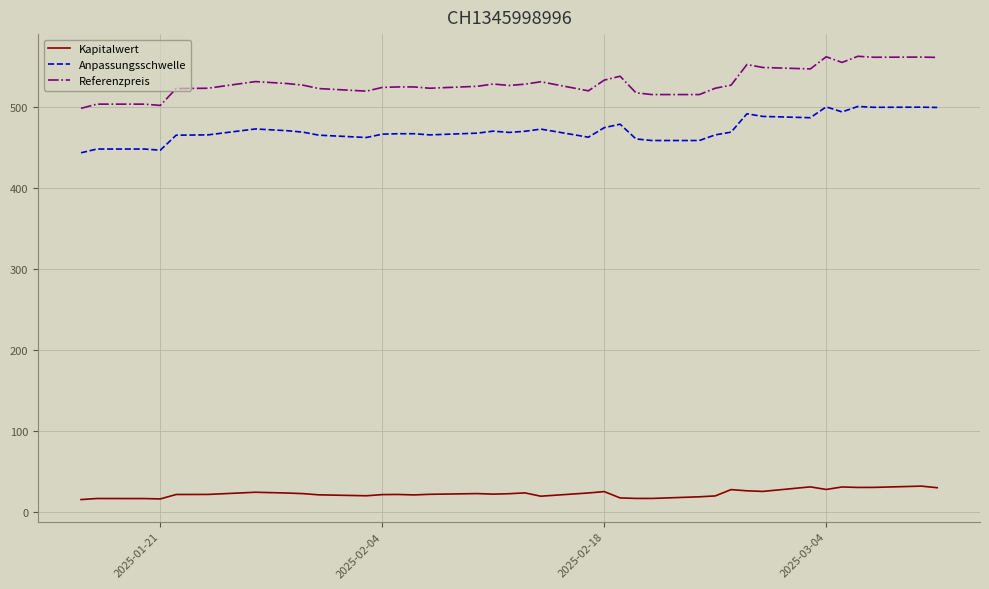

What is the greatest value displayed?

562.2